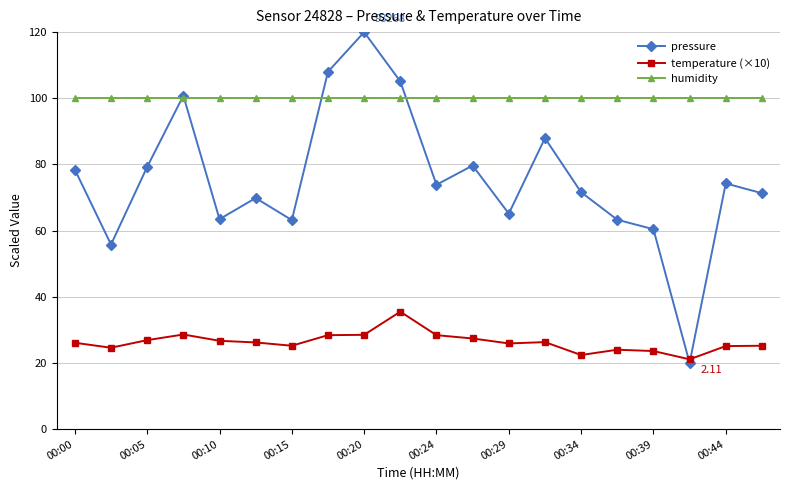

What is the difference between the maximum and minimum values in the temperature (×10) series?

14.4